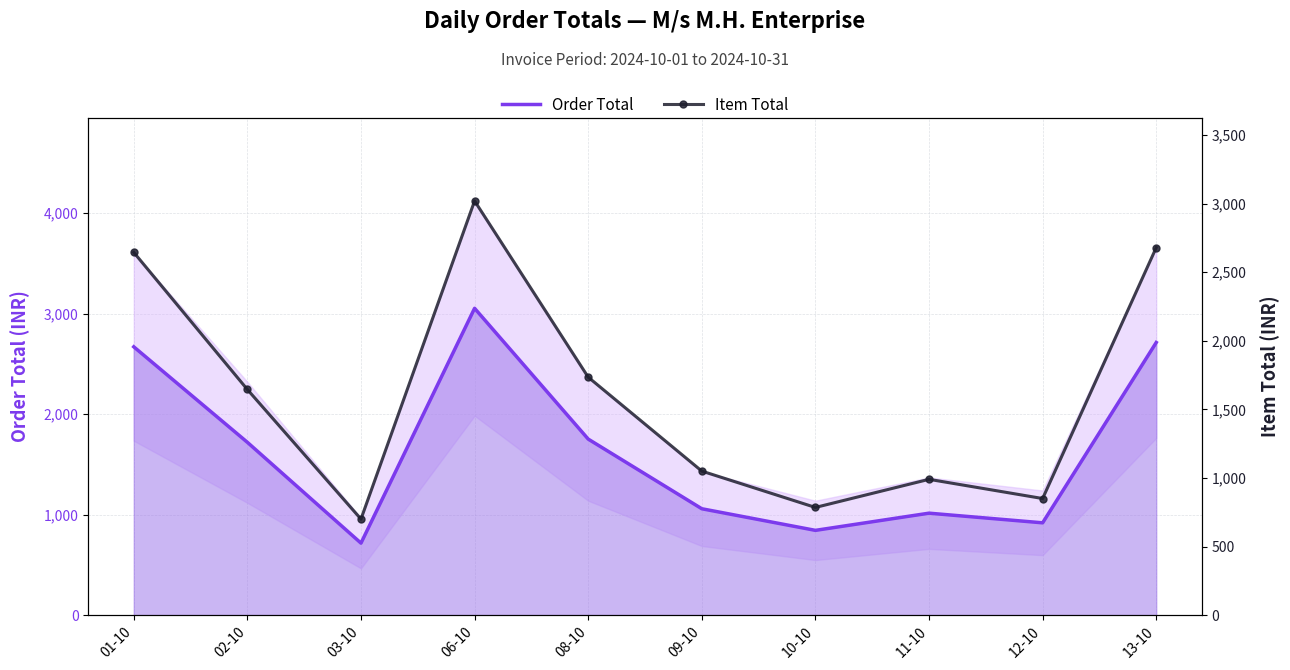

What is the difference between the maximum and minimum values in the Item Total series?

2320